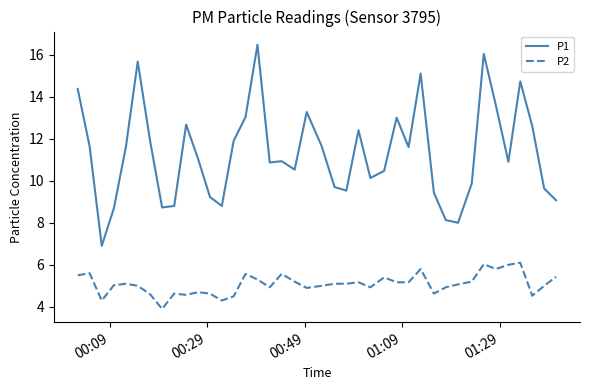

Which series has the widest spread of values?

P1